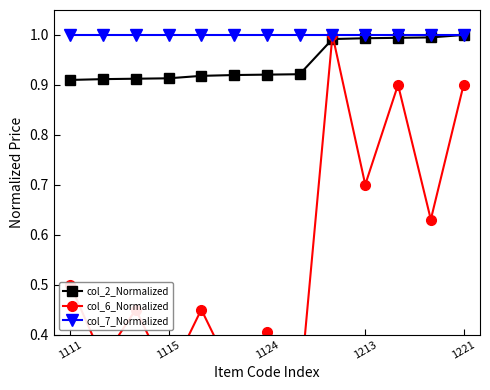

What are all the series names shown in the legend?

col_2_Normalized, col_6_Normalized, col_7_Normalized